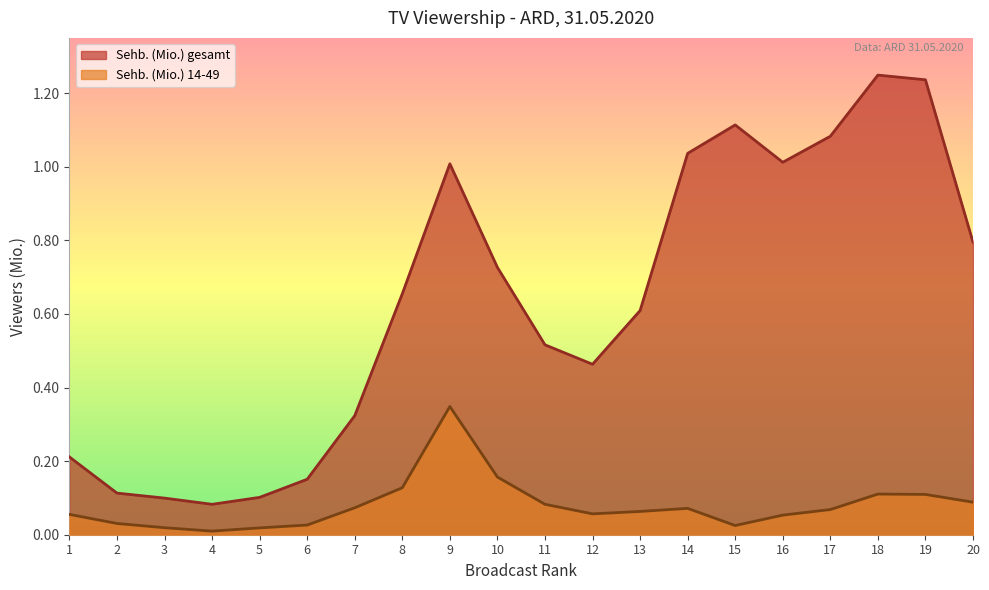

How many lines are shown in the chart?

2